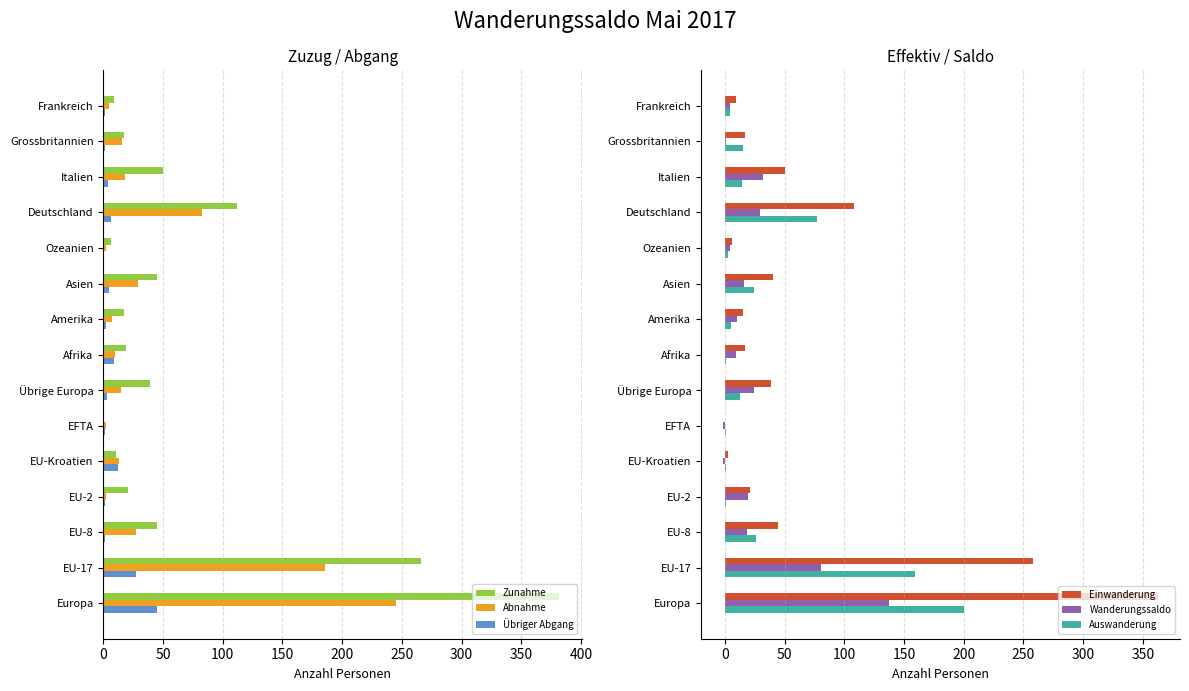

How many bars are there in each group?

6